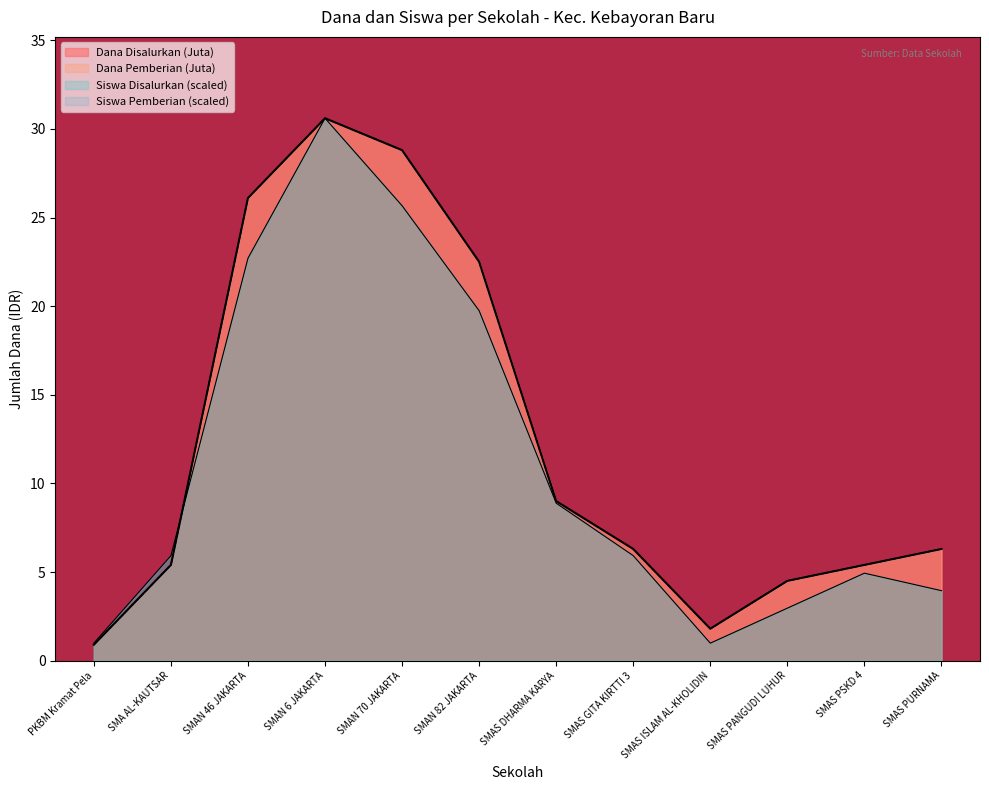

What is the label of the 1st point from the left?

PKBM Kramat Pela